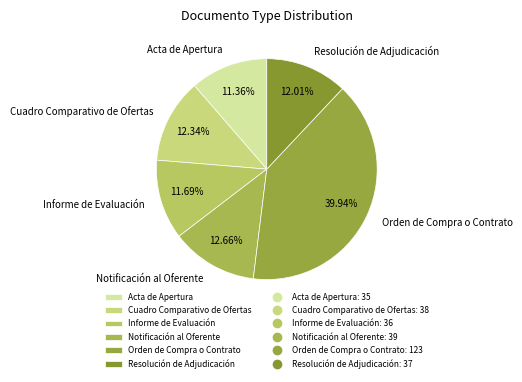

Does Acta de Apertura account for over 50% of the chart?

No